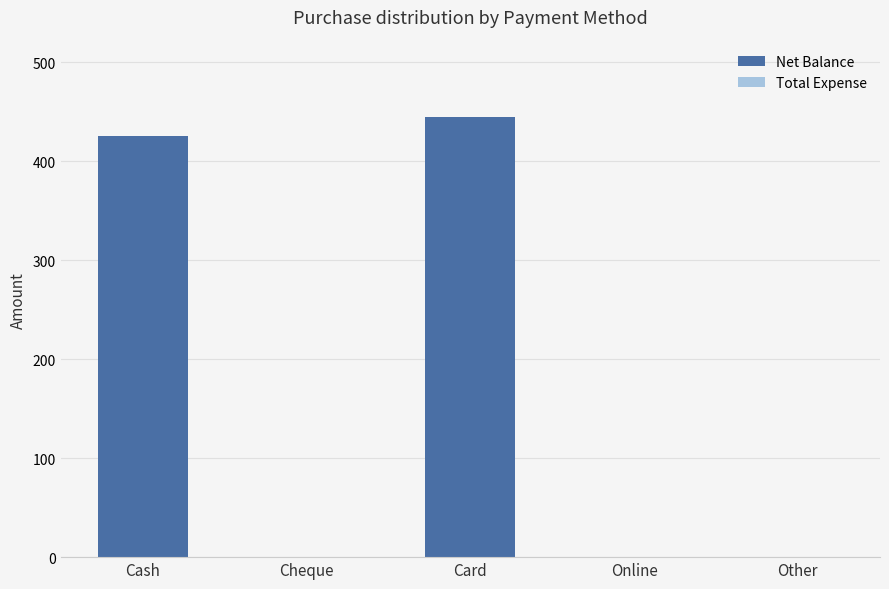

Reading right to left, transcribe all the data shown in this chart.

Other=0	Online=0	Card=445	Cheque=0	Cash=425